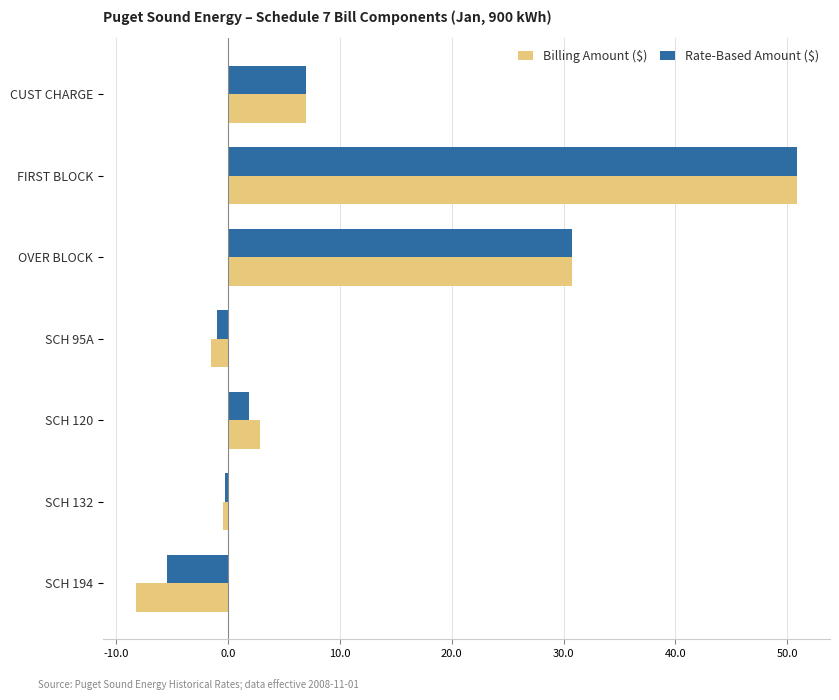

Which category has the highest value in the Rate-Based Amount ($) series?

FIRST BLOCK